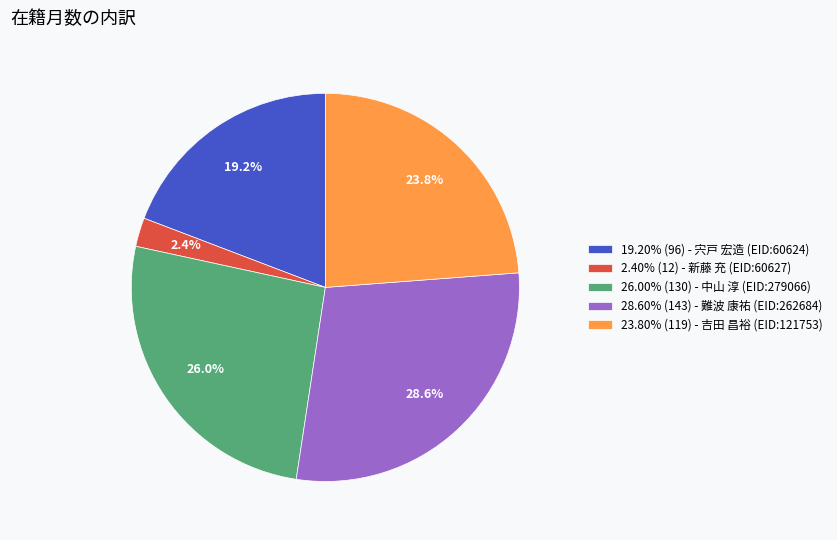

To the nearest percent, what is the average slice percentage?

20%